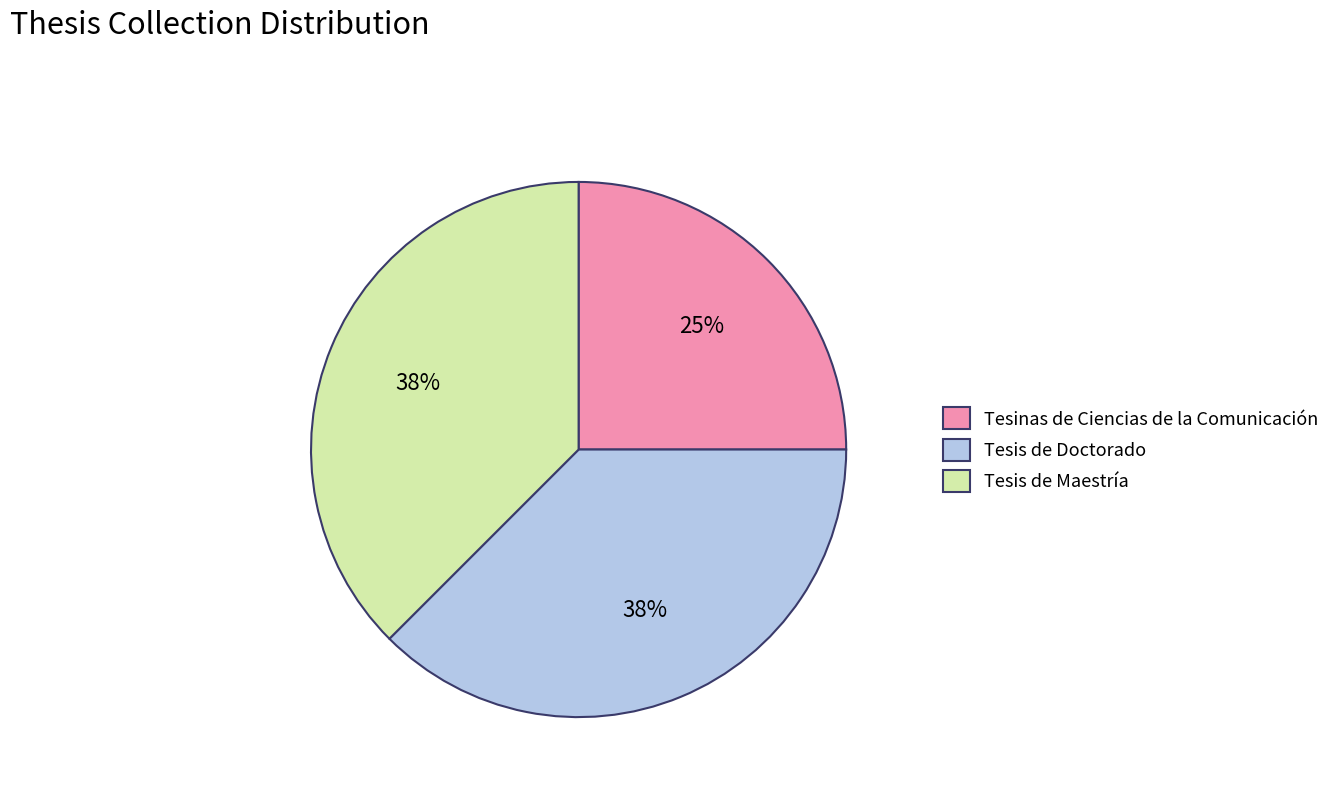

Approximately how many times larger is the value at Tesis de Maestría compared to Tesinas de Ciencias de la Comunicación?

1.5